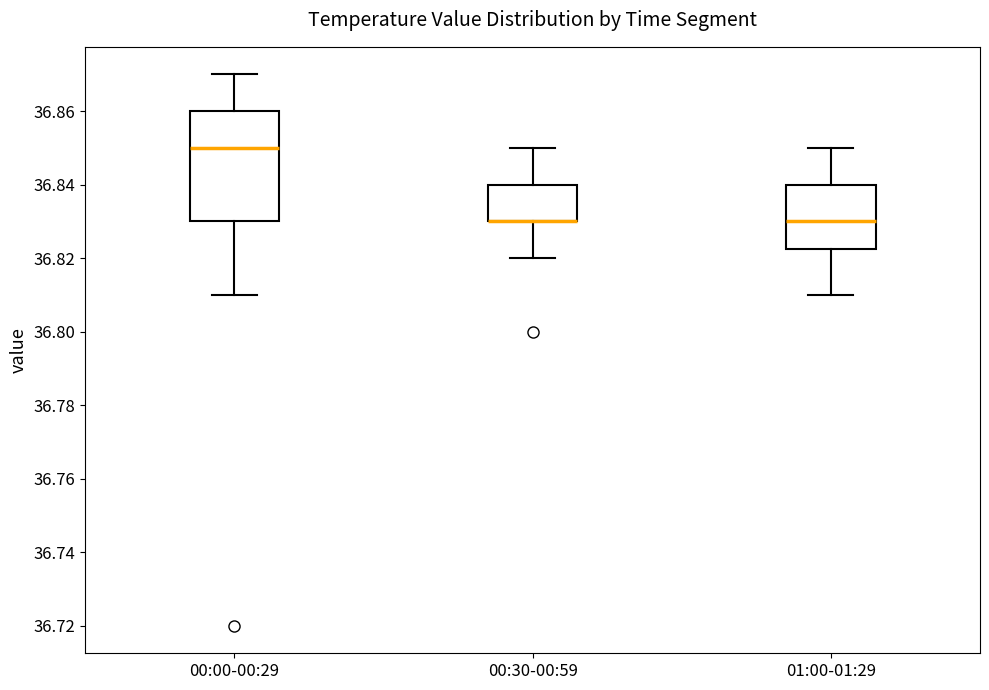

Where does the lower whisker of the box for 00:00-00:29 end on the y-axis? The values are not printed on the chart, so give them approximately, as read against the axis.

36.810